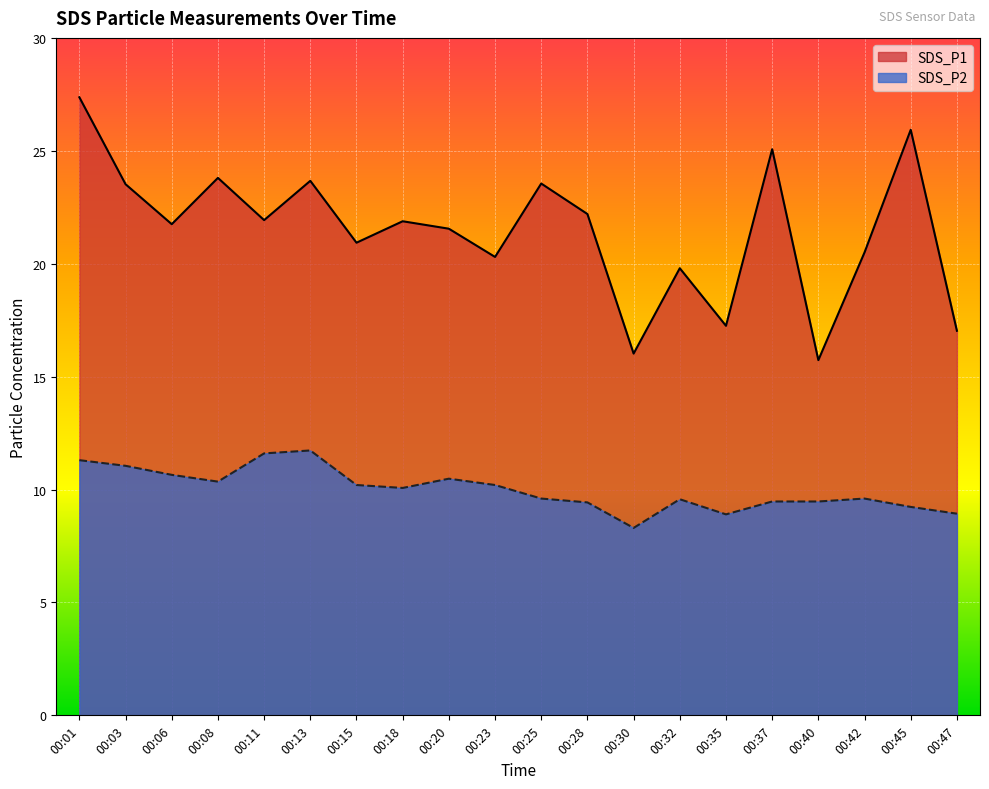

At how many categories does at least one series exceed 13?

20